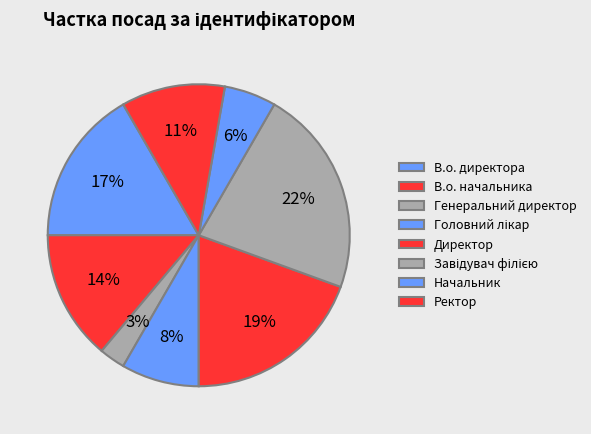

What is the ratio of the value at Головний лікар to the value at Начальник?

1.5